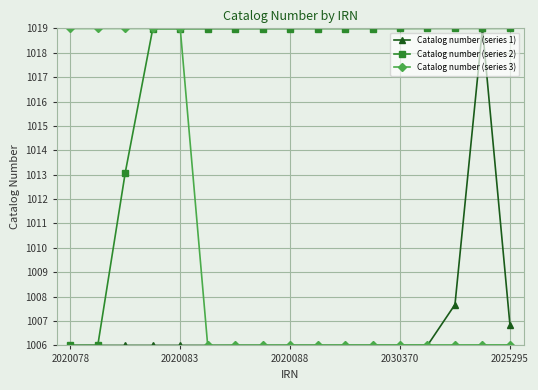

Which series has the largest total across all categories?

Catalog number (series 2)